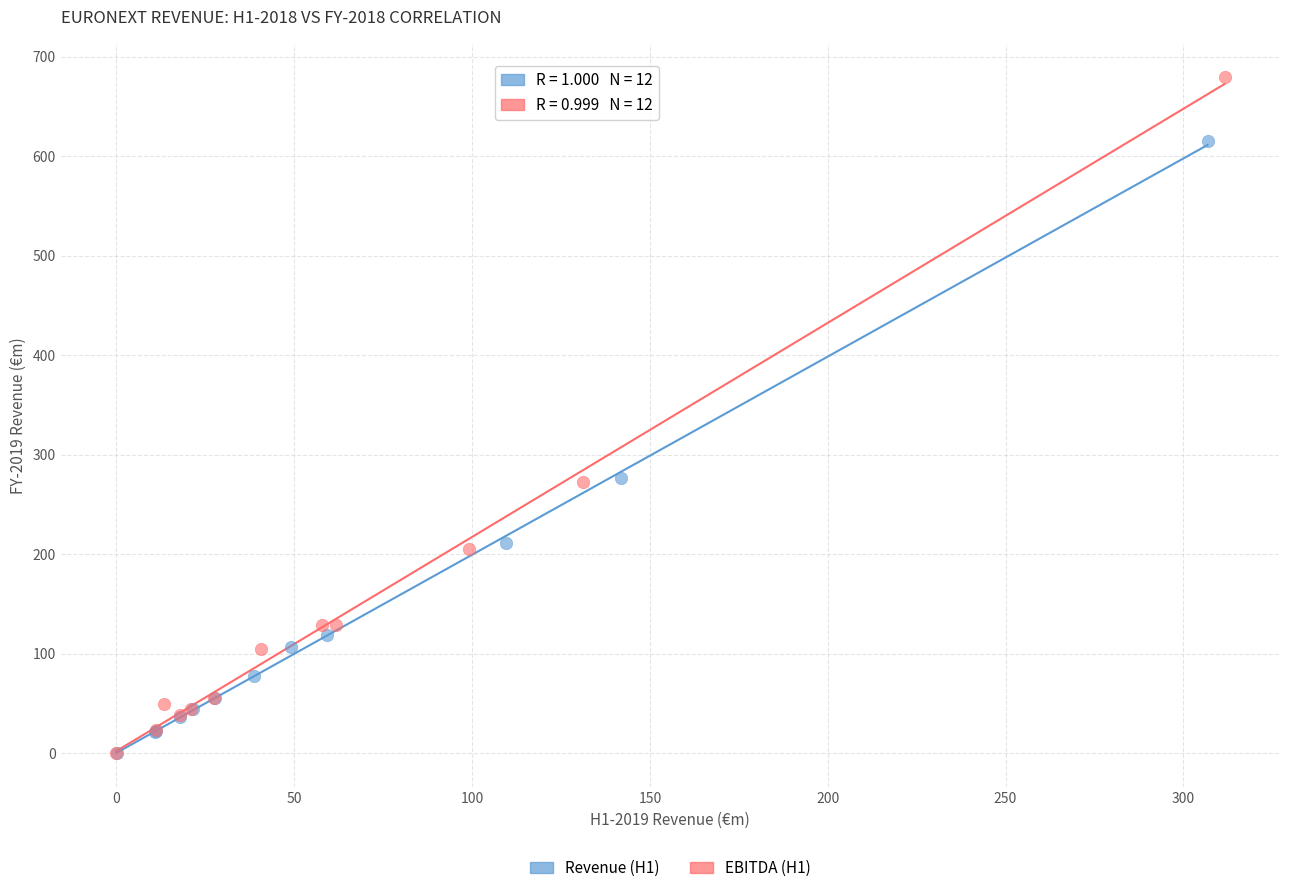

Which series has the widest spread of Y values?

EBITDA (H1)